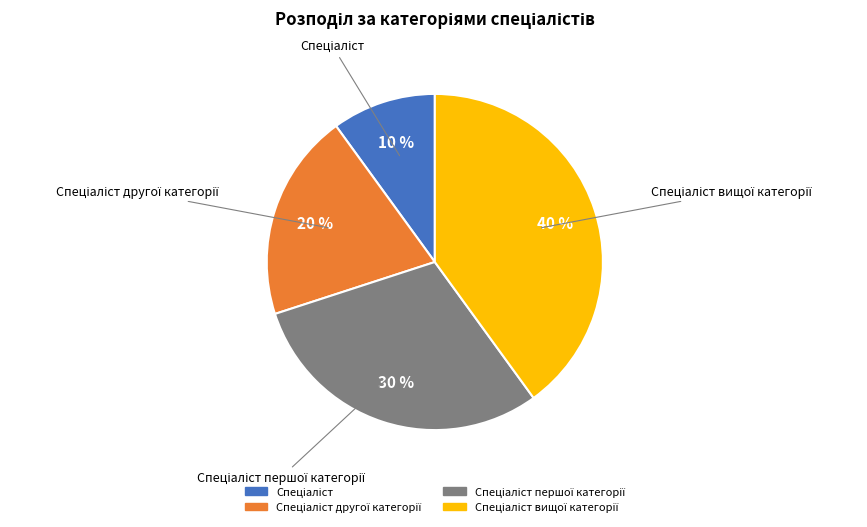

To the nearest percent, what is the average slice percentage?

25%